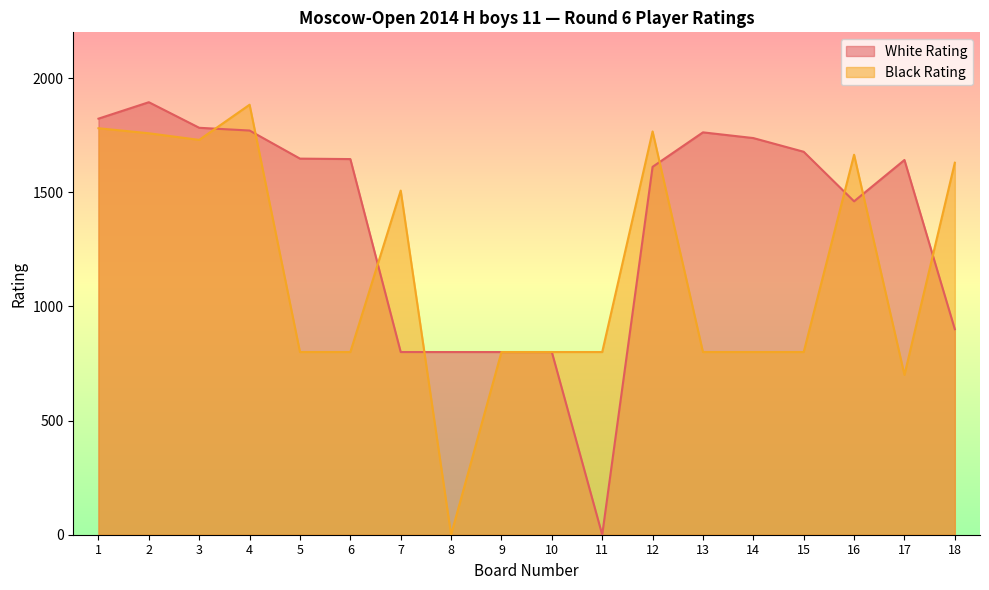

The White Rating series shows 508 at 13. True or false?

False